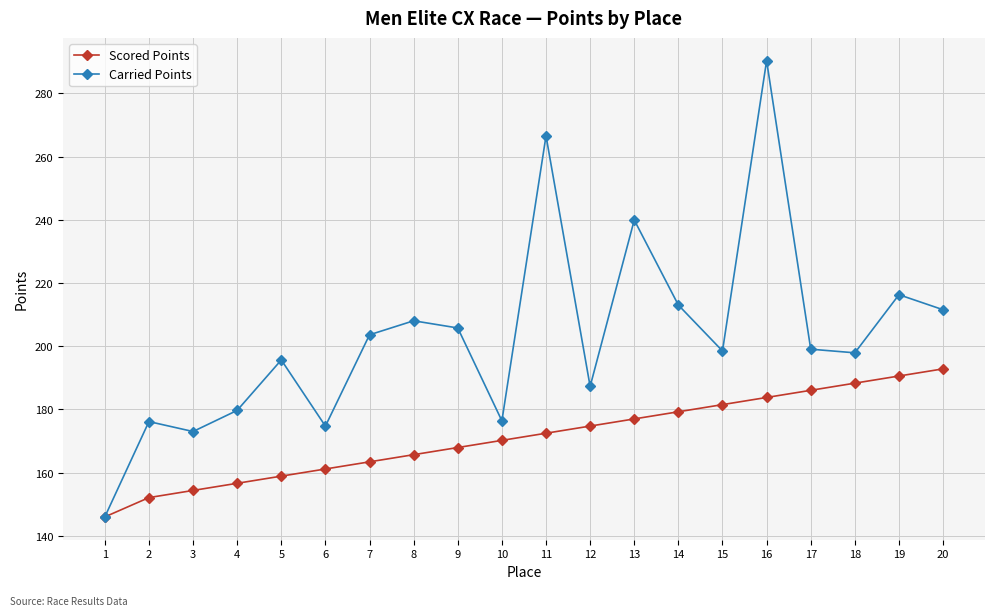

What is the average value of the Scored Points series?

171.2